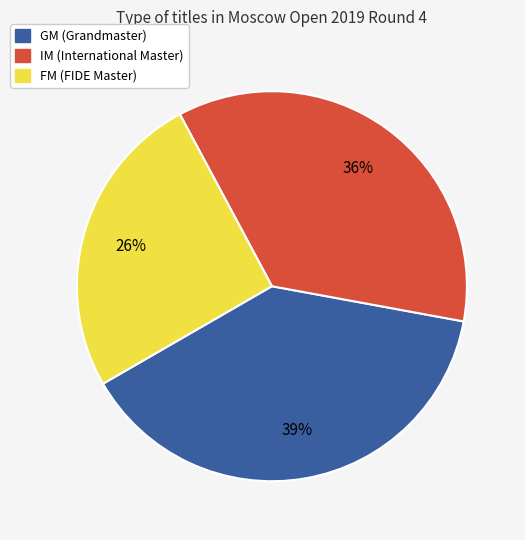

Count the number of slices in the pie.

3